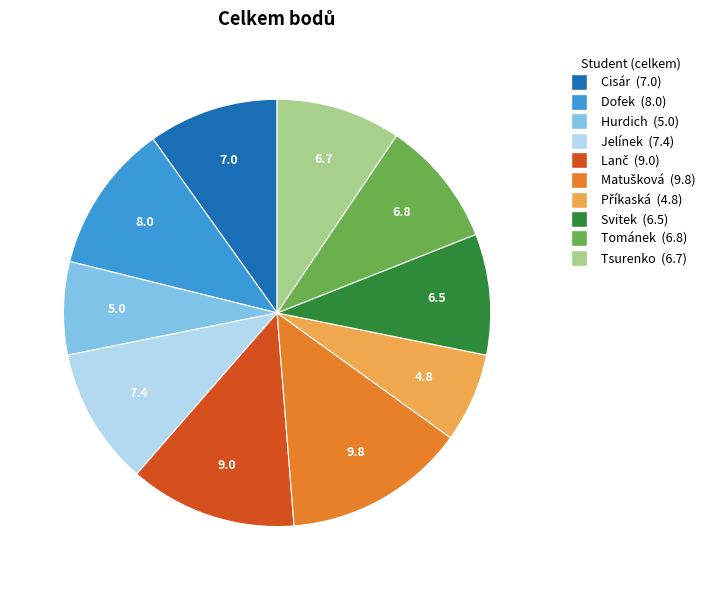

Does any single category account for the majority?

No